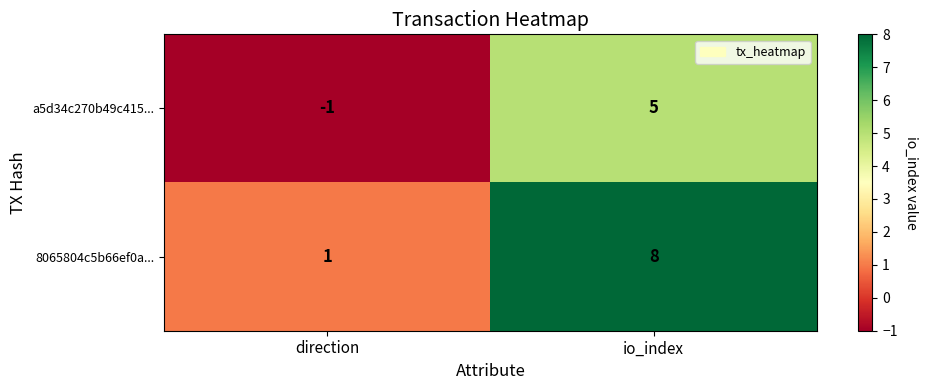

What is the difference between the highest and lowest values at io_index?

3